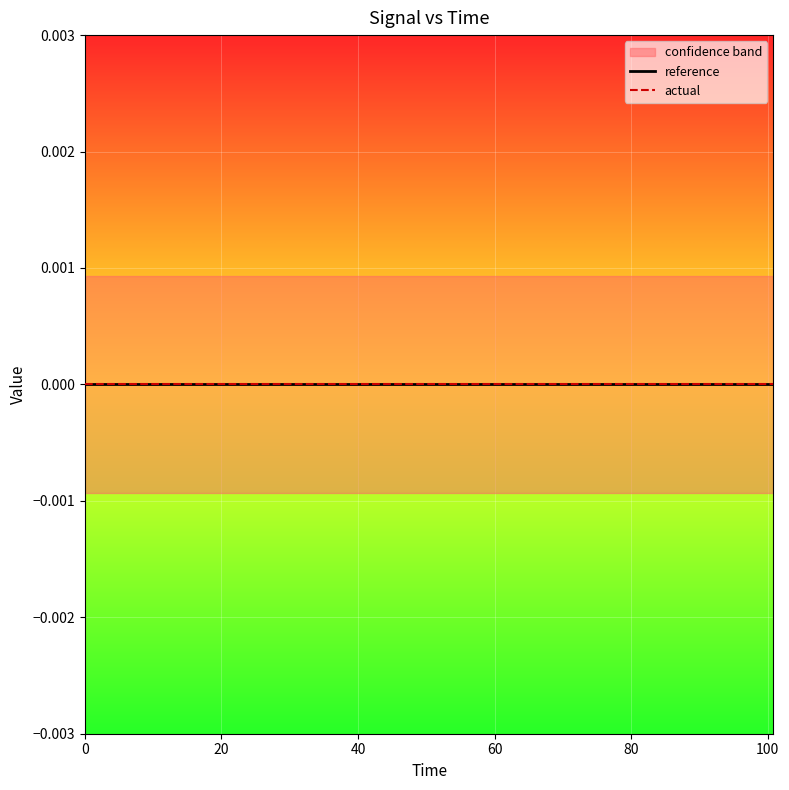

True or false: reference and high cross at least once.

False